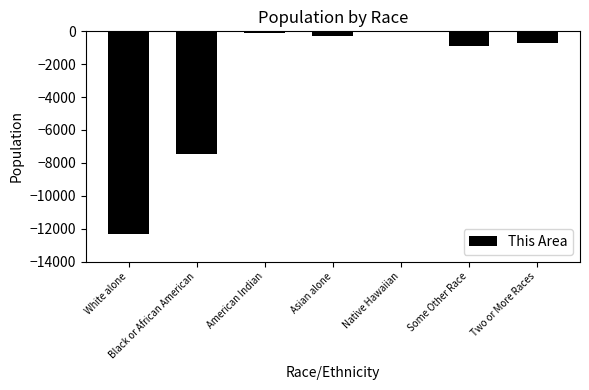

Which has a higher value, Asian alone or White alone?

Asian alone